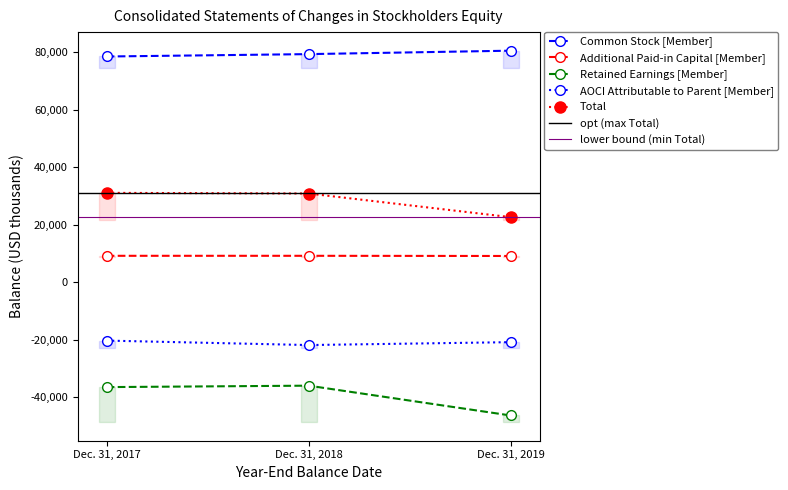

At Dec. 31, 2019, list the series in order from smallest to largest.

Retained Earnings [Member], AOCI Attributable to Parent [Member], Additional Paid-in Capital [Member], Total, Common Stock [Member]